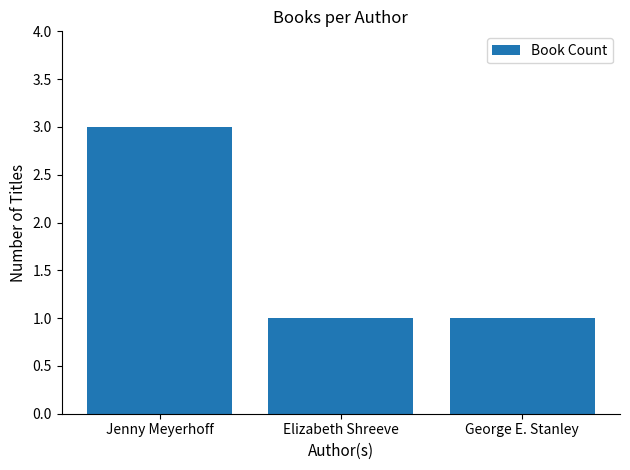

What is the label of the 1st bar from the right?

George E. Stanley